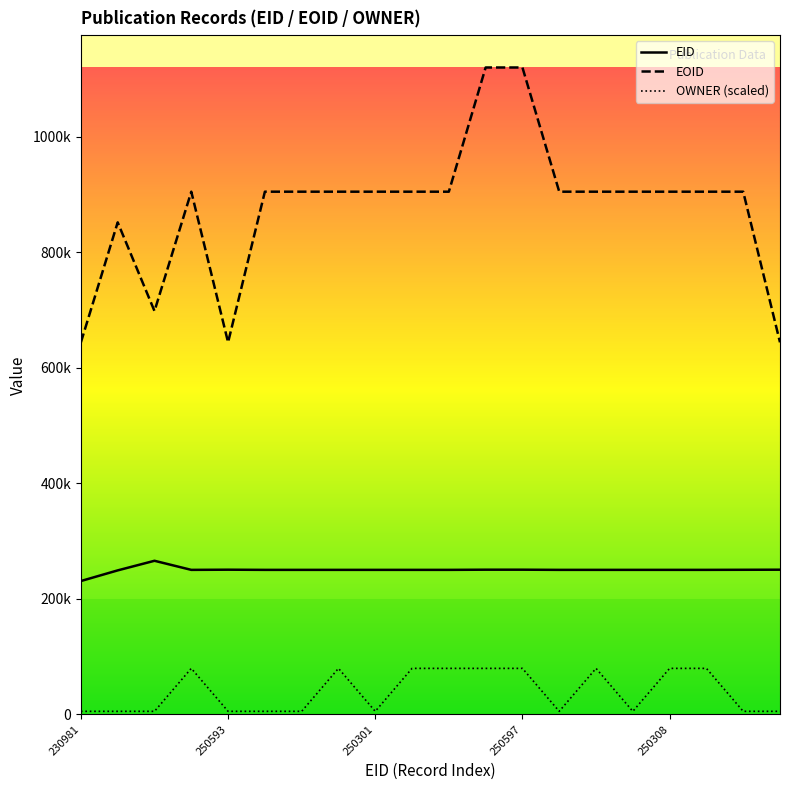

What is the sum of the OWNER (scaled) values at 15 and 13?

10952.6